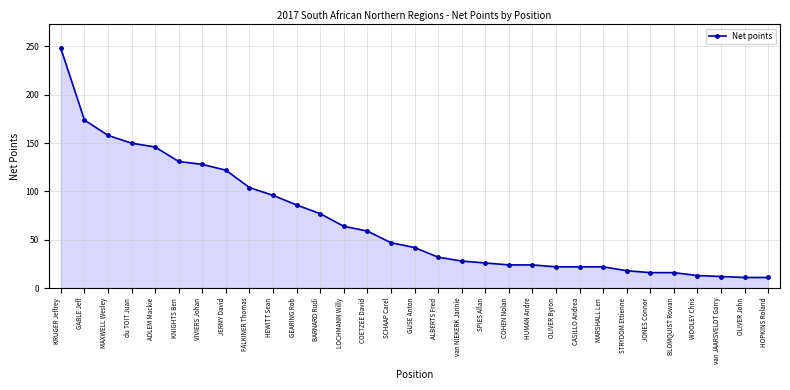

How many values are below 42?

15